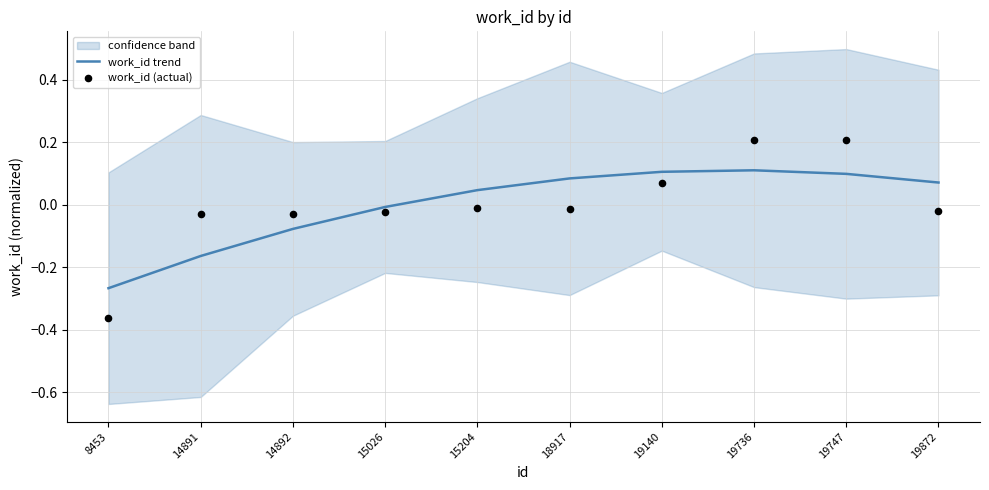

At which category is the sum across all series the highest?

19736